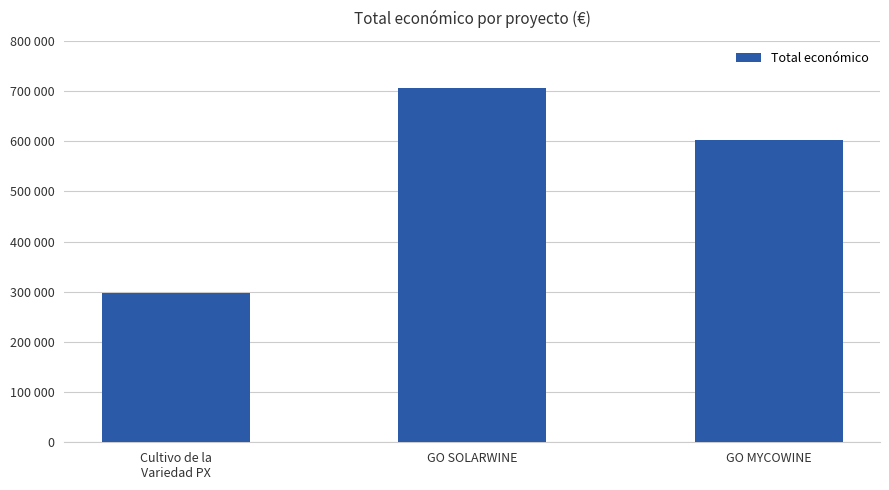

True or false: the data shows 946342.9 at GO SOLARWINE.

False